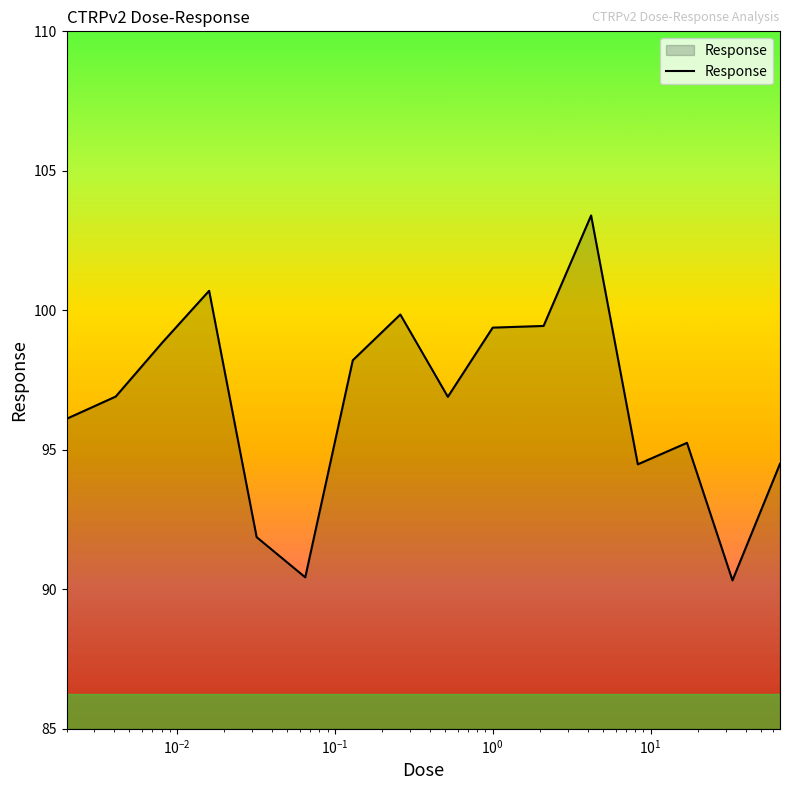

How many lines are shown in the chart?

1